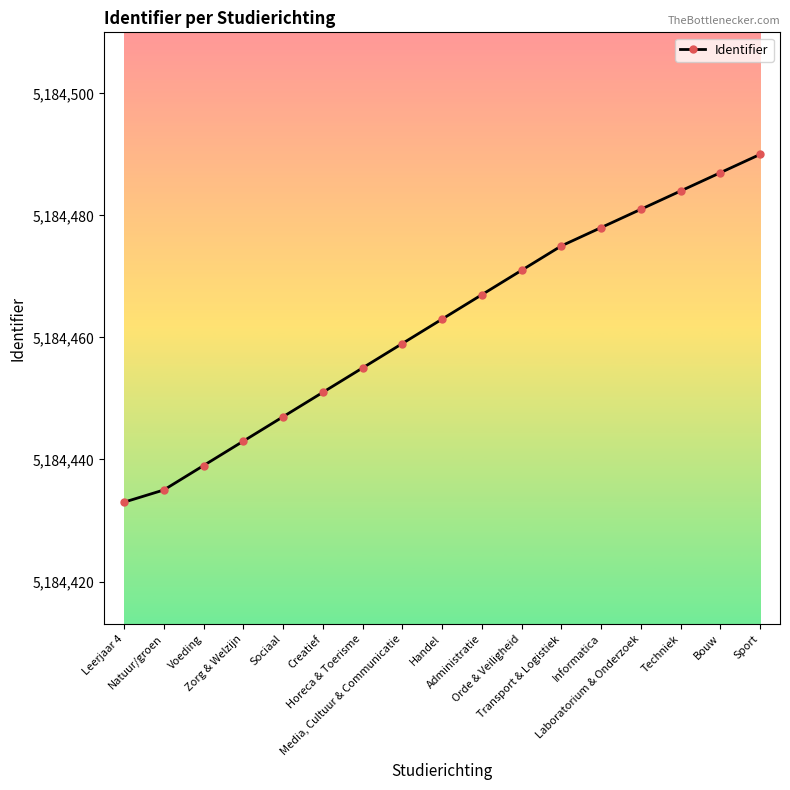

Reading right to left, transcribe all the data shown in this chart.

Sport=5184490	Bouw=5184487	Techniek=5184484	Laboratorium & Onderzoek=5184481	Informatica=5184478	Transport & Logistiek=5184475	Orde & Veiligheid=5184471	Administratie=5184467	Handel=5184463	Media, Cultuur & Communicatie=5184459	Horeca & Toerisme=5184455	Creatief=5184451	Sociaal=5184447	Zorg & Welzijn=5184443	Voeding=5184439	Natuur/groen=5184435	Leerjaar 4=5184433